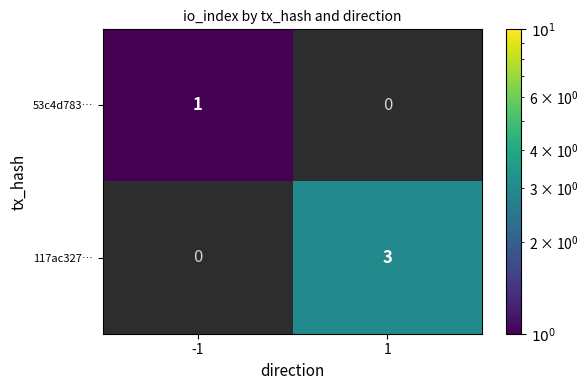

How many series are shown in this chart?

2